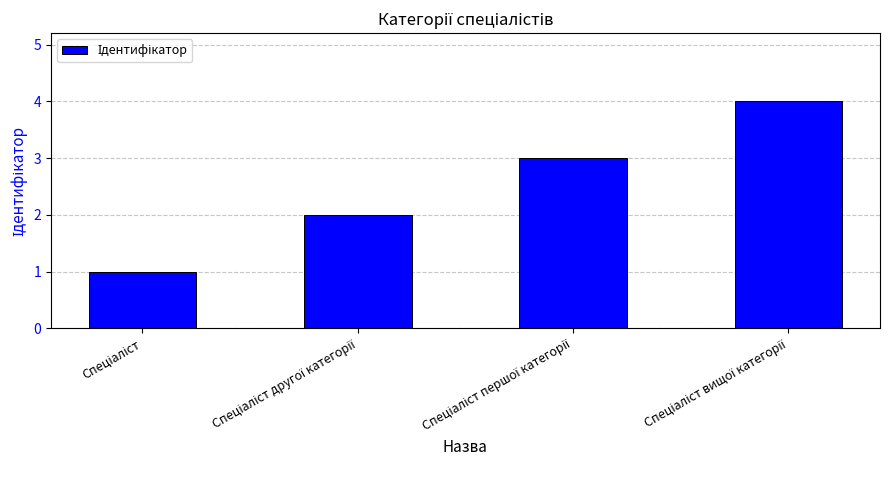

What is the sum of all values?

10